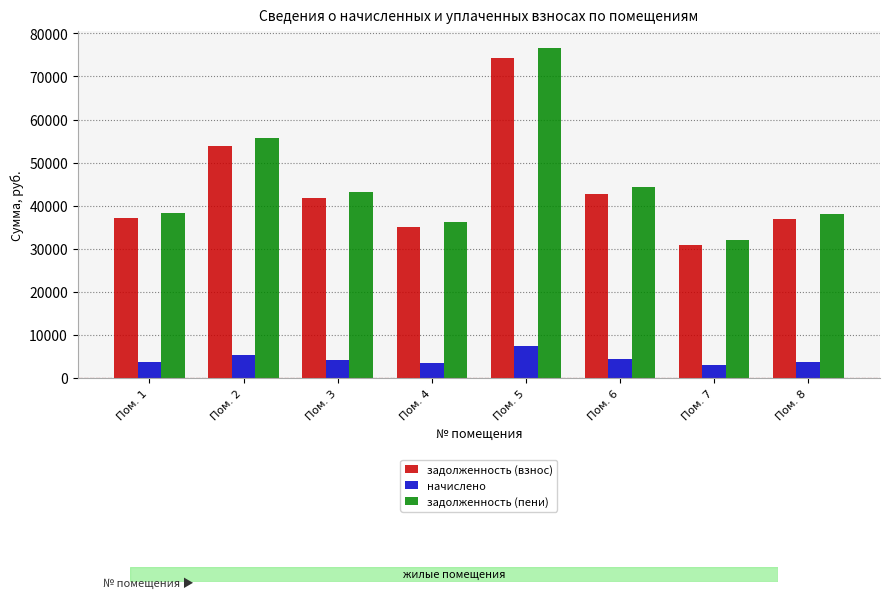

Which series has the largest total across all categories?

задолженность (пени)